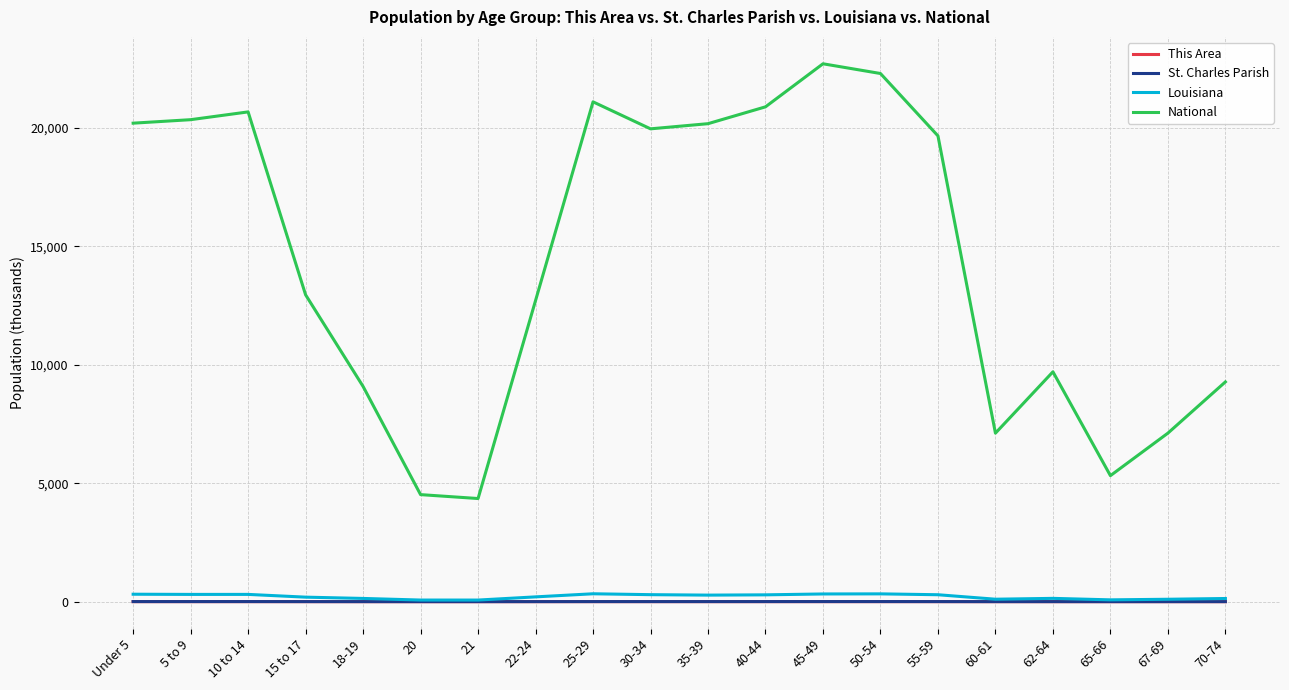

Between 10 to 14 and 62-64, which series saw the biggest shift?

National